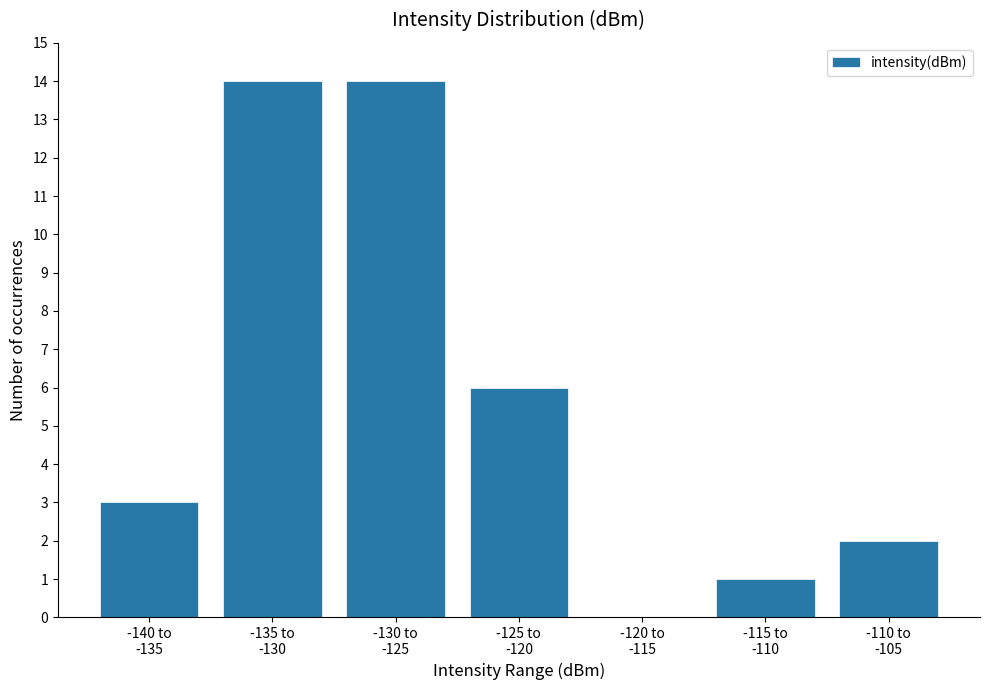

What is the maximum value shown in the chart?

14